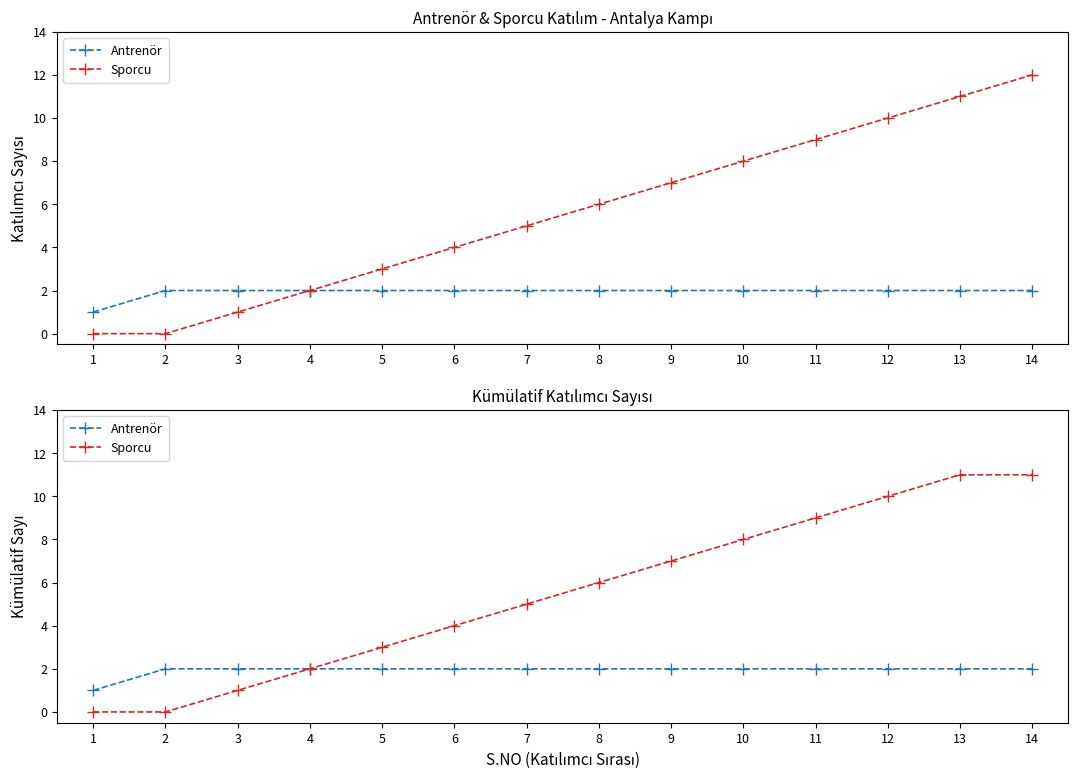

True or false: Antrenör has a value of 3 at 10.

False